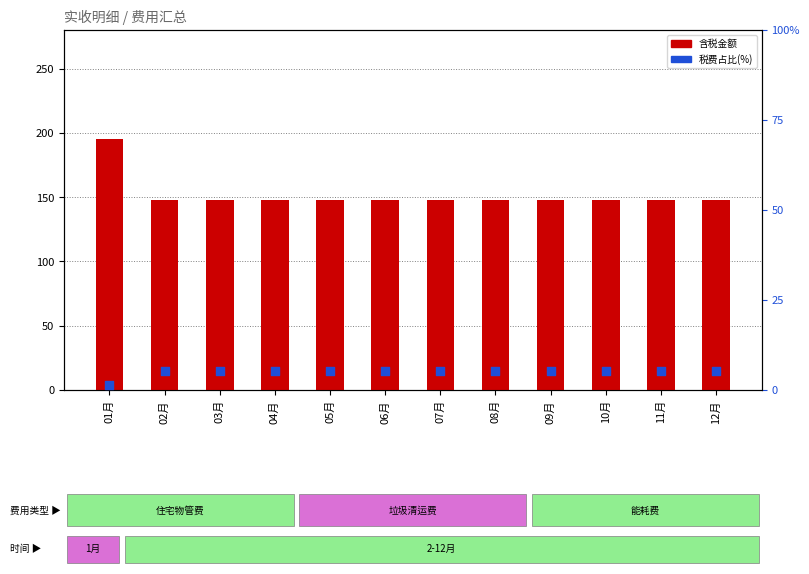

What is the total value across all series at 06月?

152.9